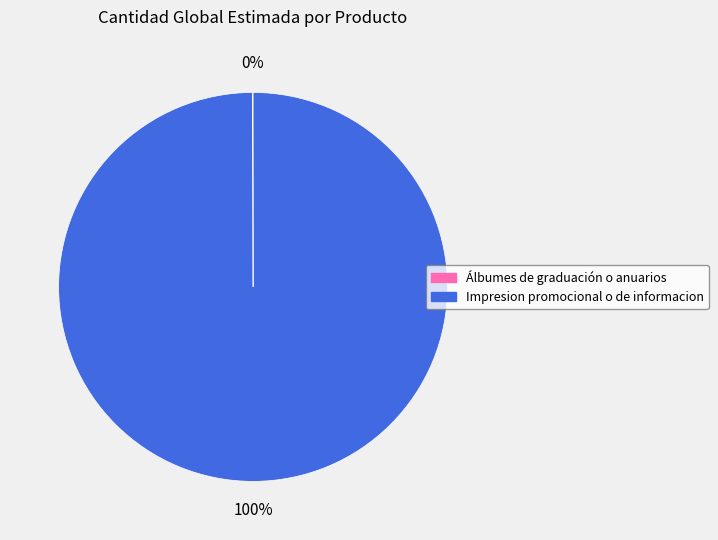

To the nearest percent, what is the average slice percentage?

50%